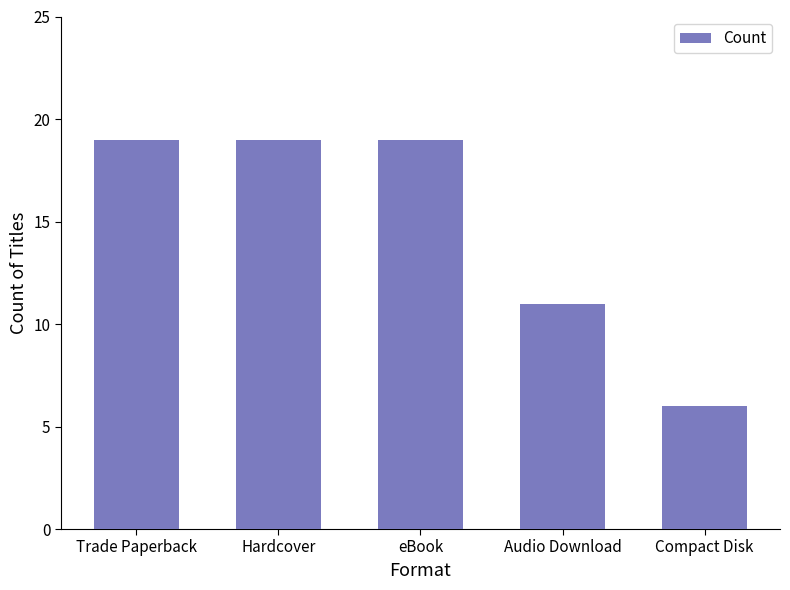

What is the label of the 4th bar from the left?

Audio Download